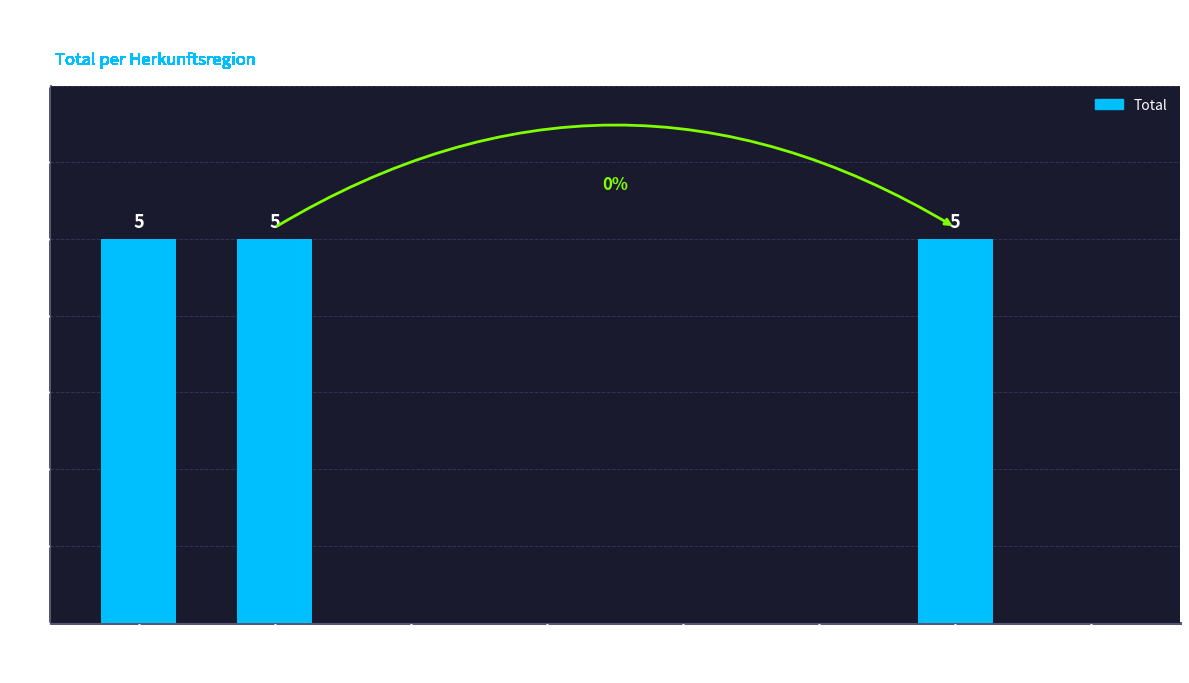

The value at Drittstaaten is 0. True or false?

True